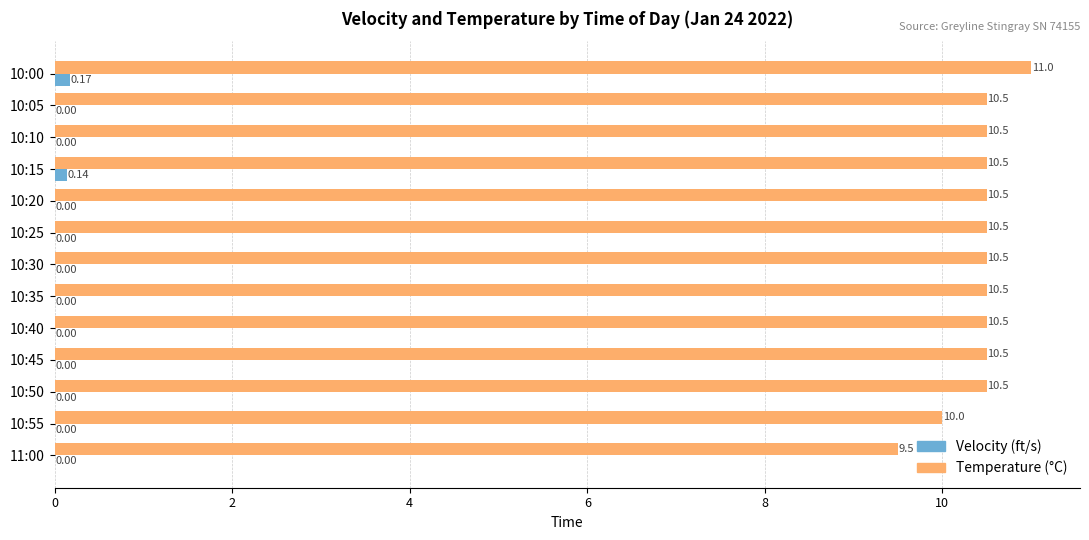

Which series has the largest total across all categories?

Temperature (°C)